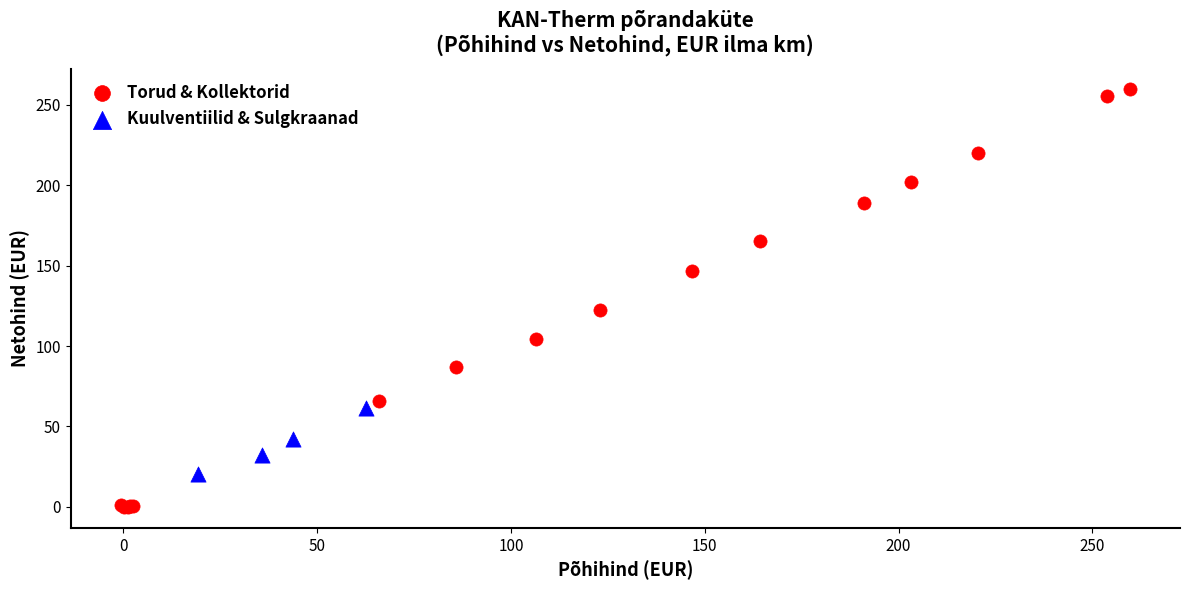

Which series contains the highest Y value?

Torud & Kollektorid